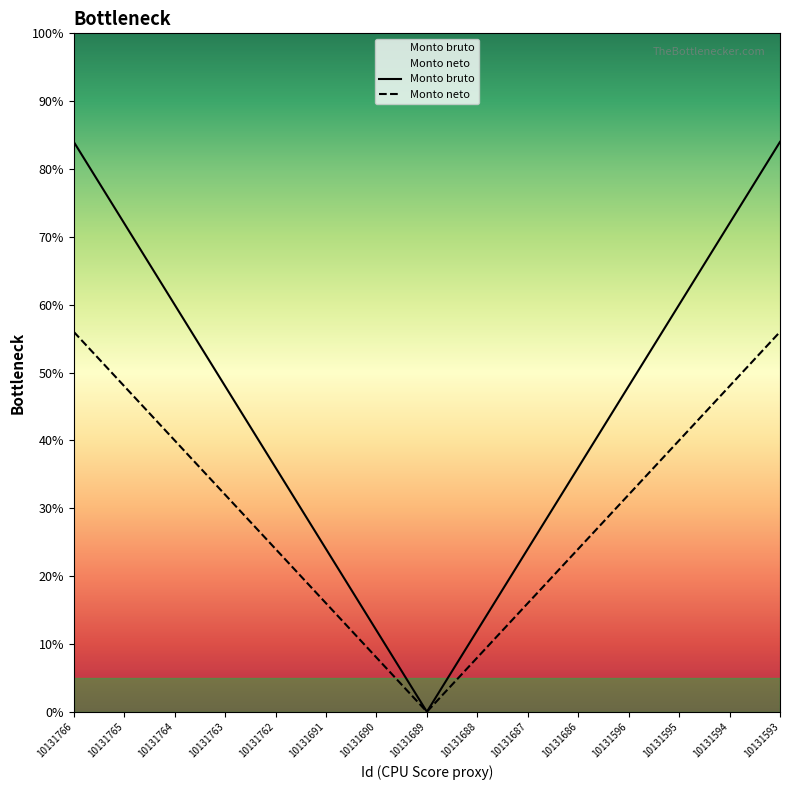

Which has a higher value, 10131764 or 10131688?

10131764